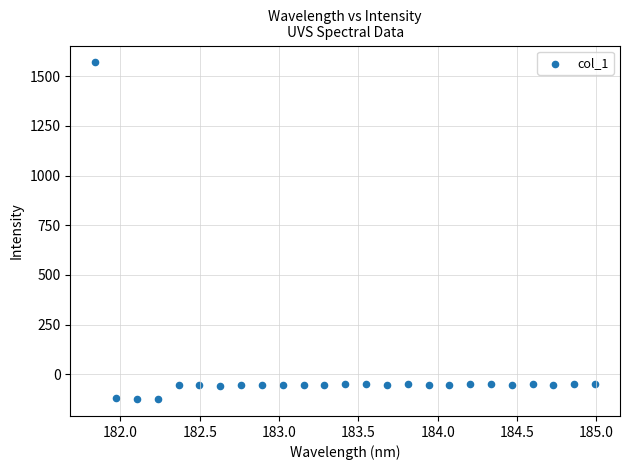

What is the range of Y values (max minus min)?

1693.9